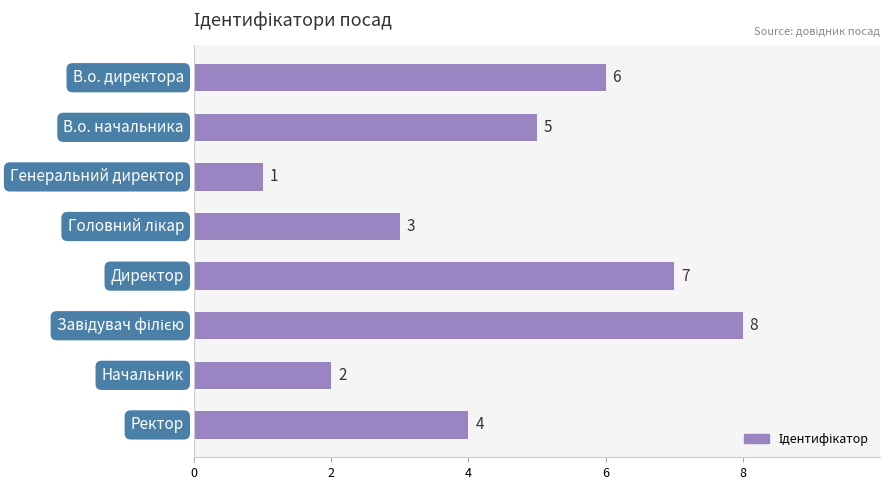

What is the difference between the maximum and minimum values?

7